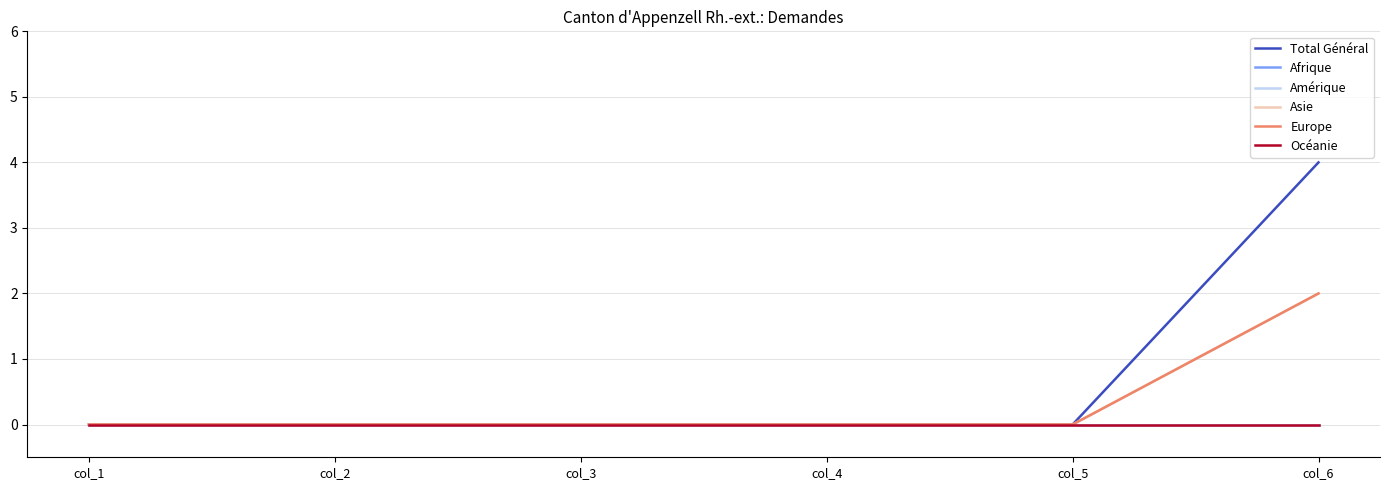

How many Asie values are between 0 and 1?

5